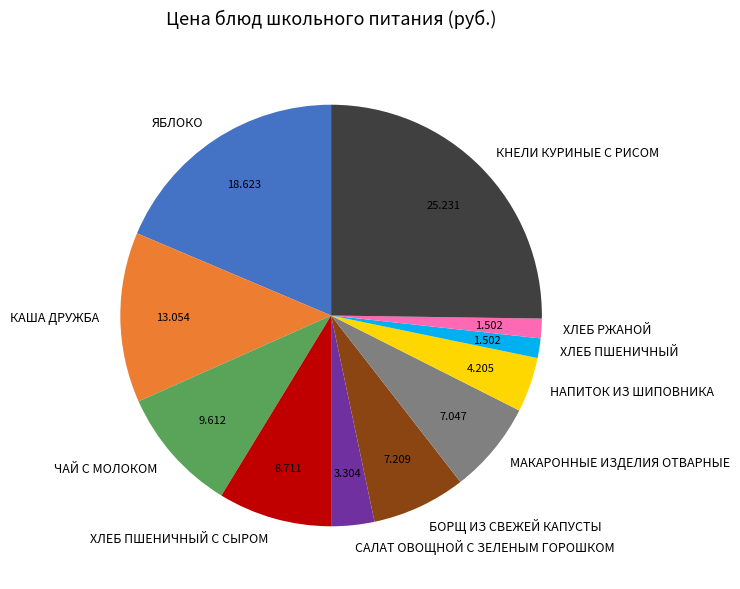

True or false: ЧАЙ С МОЛОКОМ accounts for 10% of the total.

True